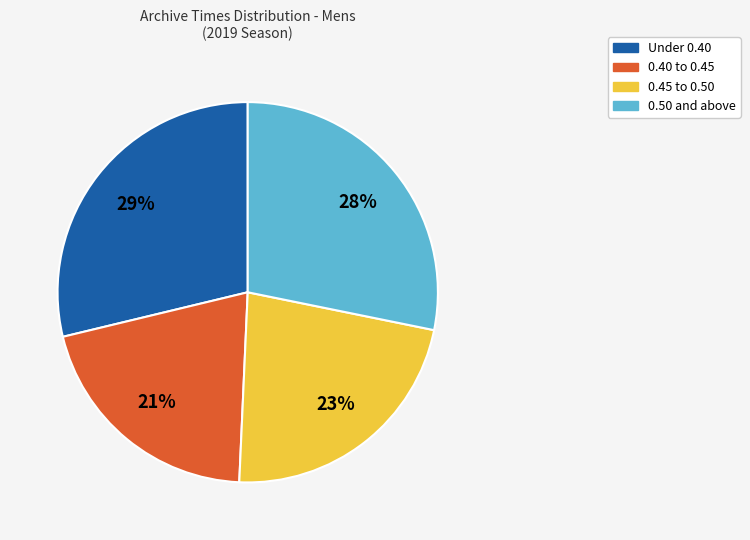

Is there a majority slice in this chart?

No